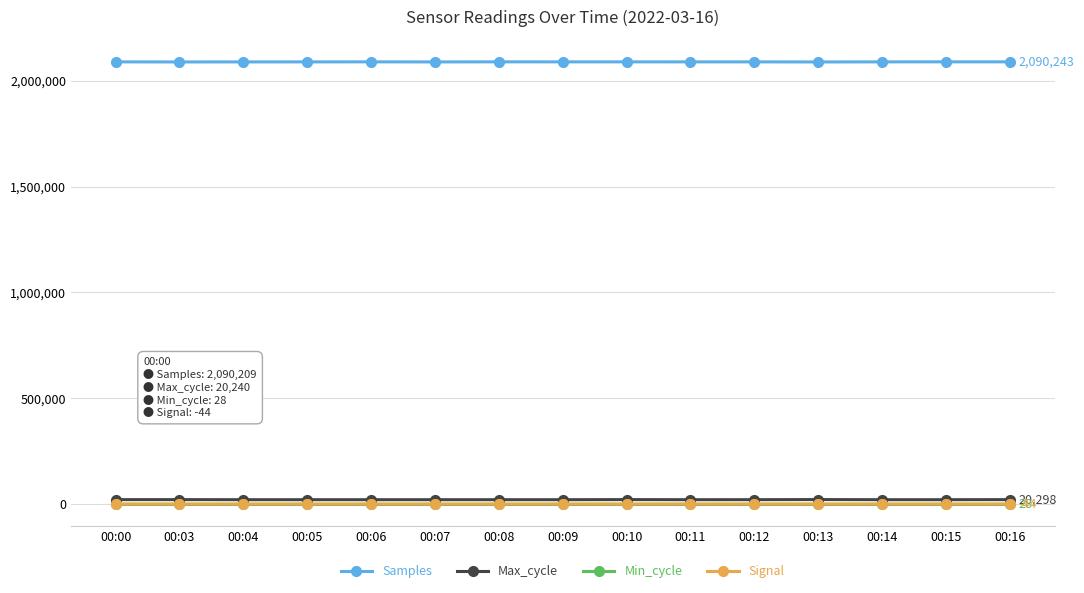

True or false: Min_cycle and Samples cross at least once.

False